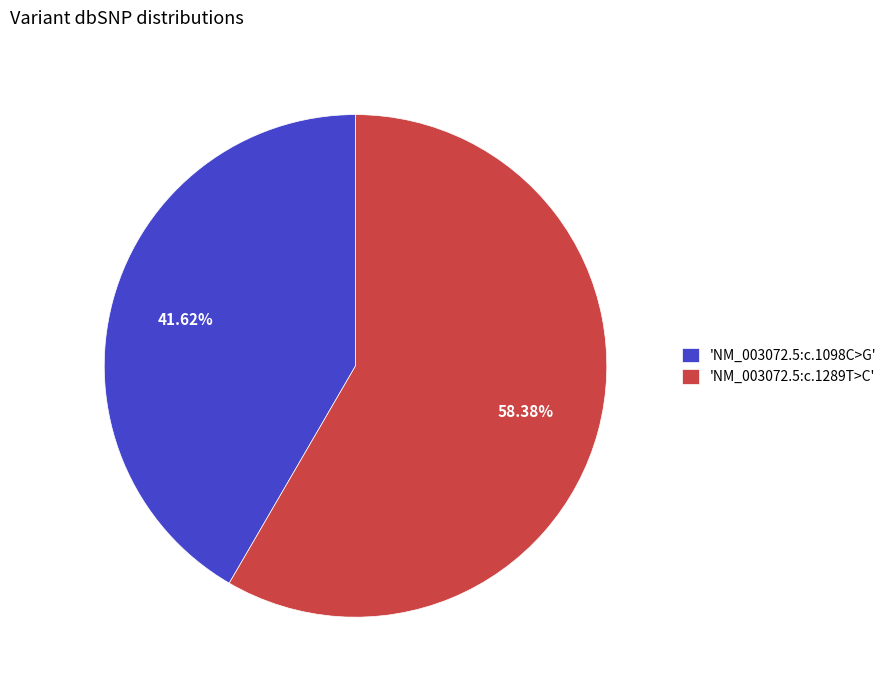

Rank the categories by value from lowest to highest.

'NM_003072.5:c.1098C>G', 'NM_003072.5:c.1289T>C'